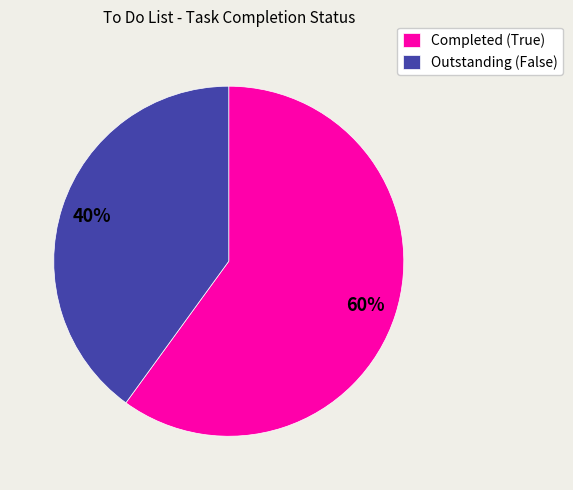

To the nearest percent, what percentage of the pie is Outstanding (False)?

40%